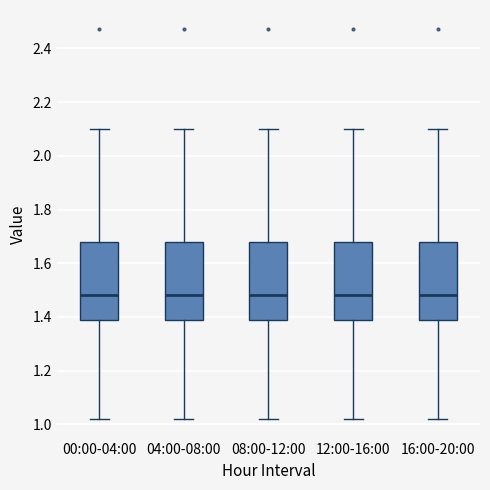

Where is the lower edge of the box for 16:00-20:00 on the y-axis? The values are not printed on the chart, so give them approximately, as read against the axis.

1.38